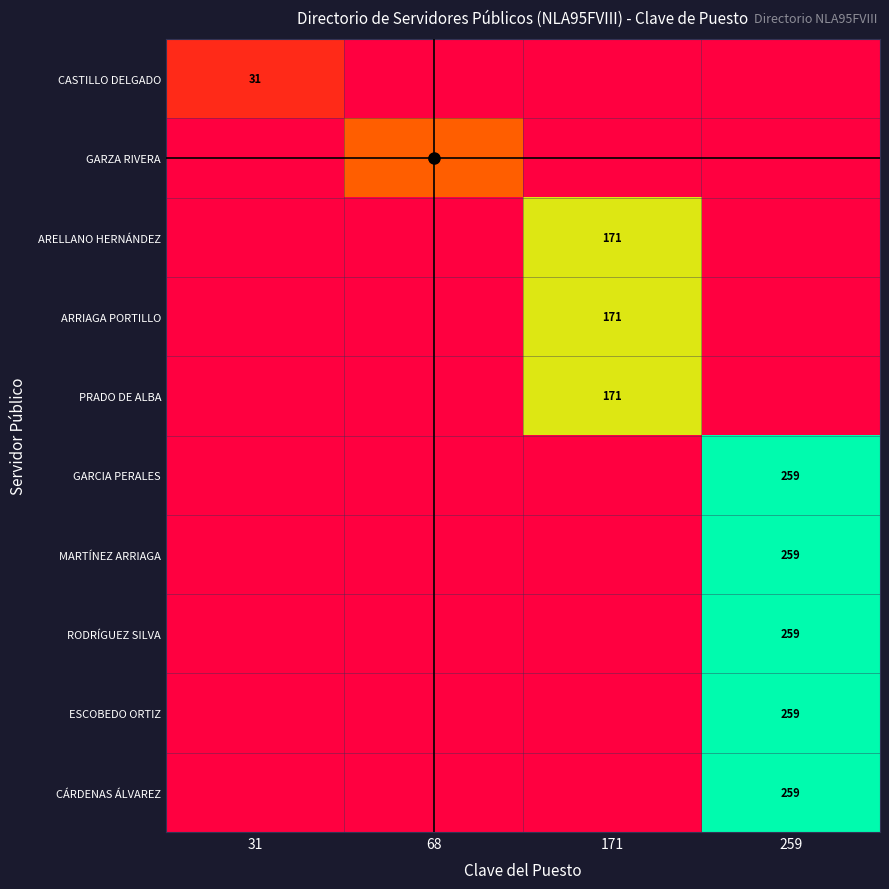

What is the sum of all ARRIAGA PORTILLO values?

171